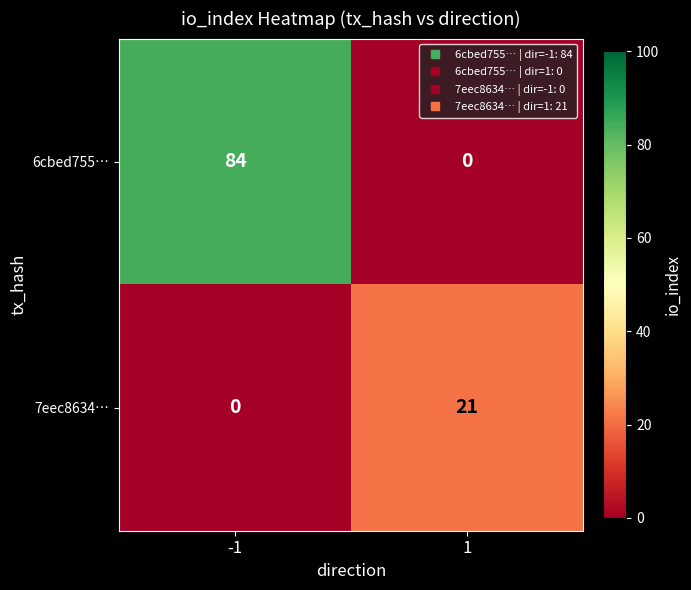

At how many categories does at least one series exceed 8?

2